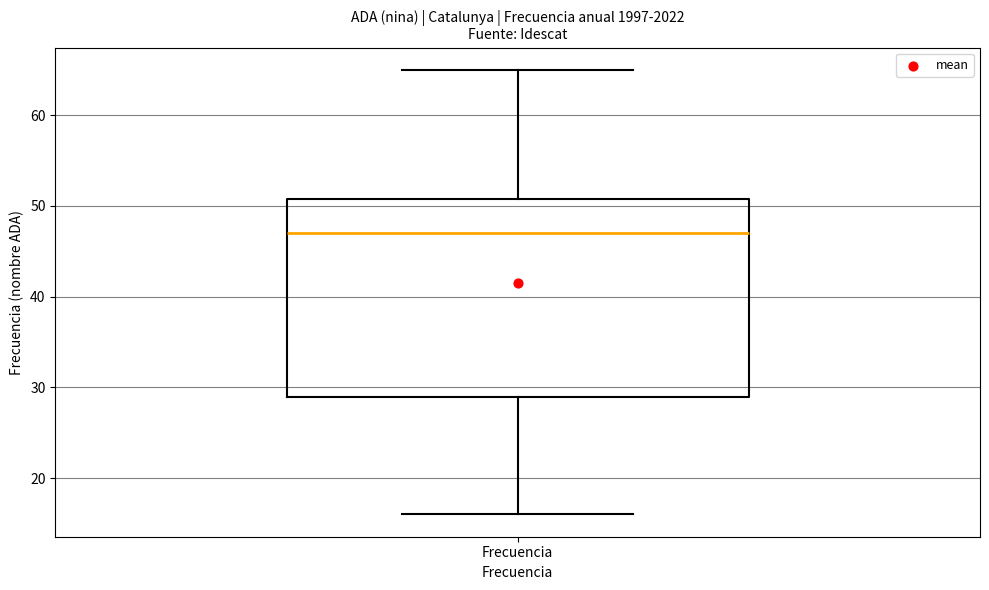

Read this box plot against the y-axis: the position of the median line, the range covered by the box, and the ends of both whiskers. The values are not printed on the chart, so give them approximately, as read against the axis.

median 47, box 29 to 51, whiskers 16 to 65